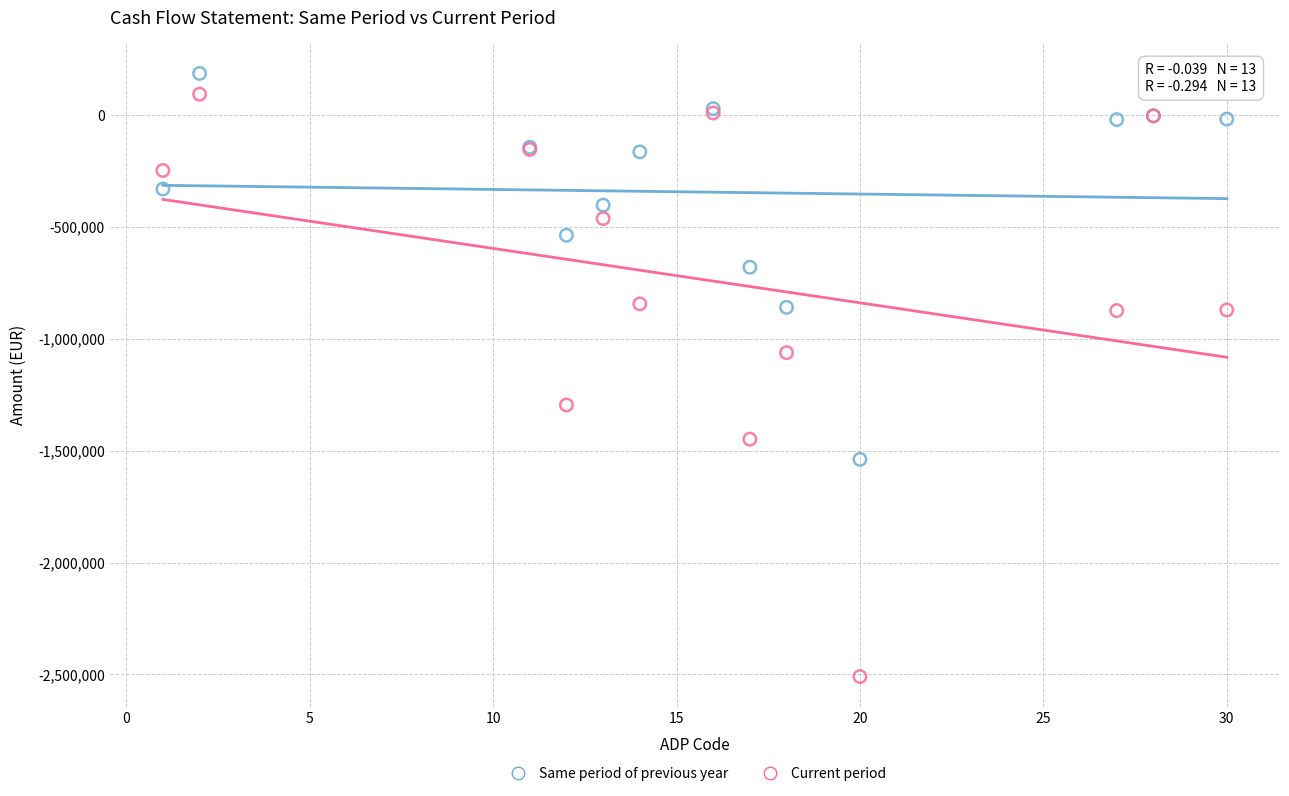

Which series contains the lowest Y value?

Current period